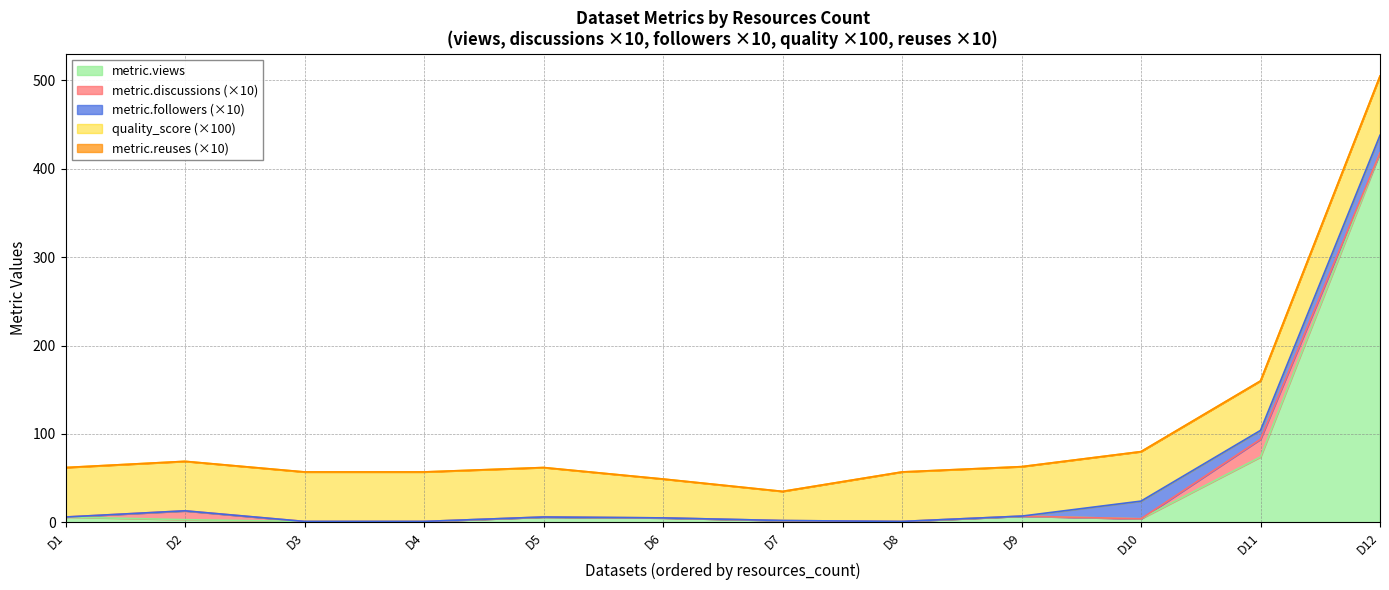

How many values in the metric.views series are below 5?

6